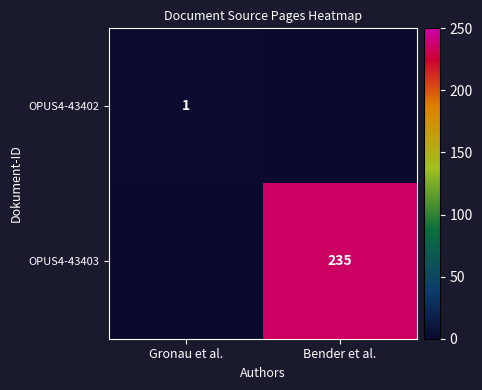

The value of OPUS4-43403 at Bender et al. is 235. True or false?

True